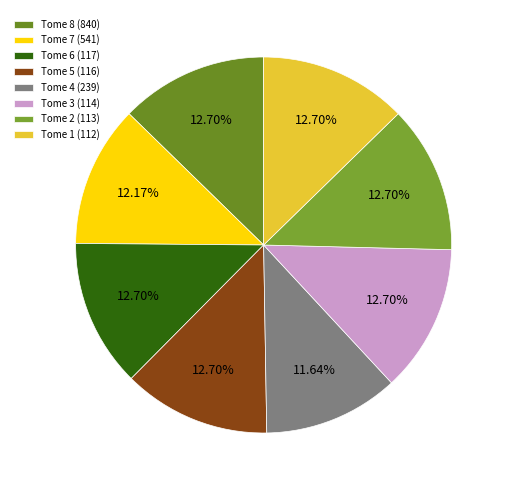

What is the largest slice in the pie chart?

Tome 8 (840)